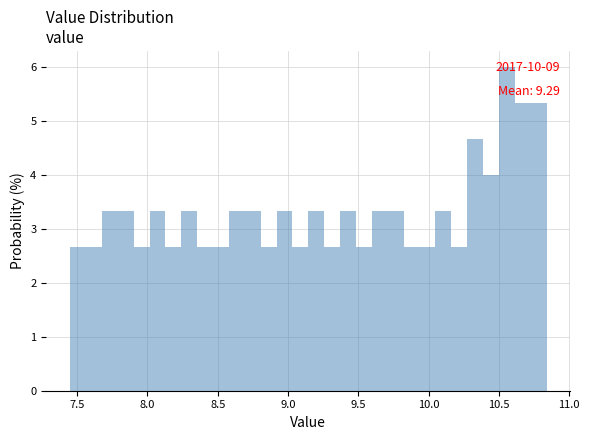

Around what value on the x-axis is the tallest bar? Give the approximate position of its centre, as read against the axis.

10.55